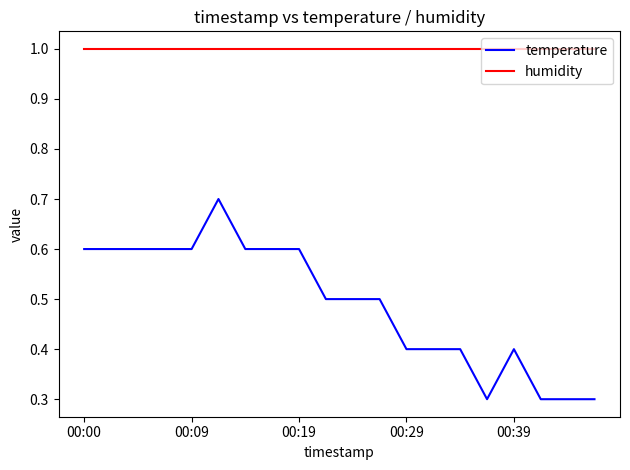

What is the highest value of the humidity series?

1.0